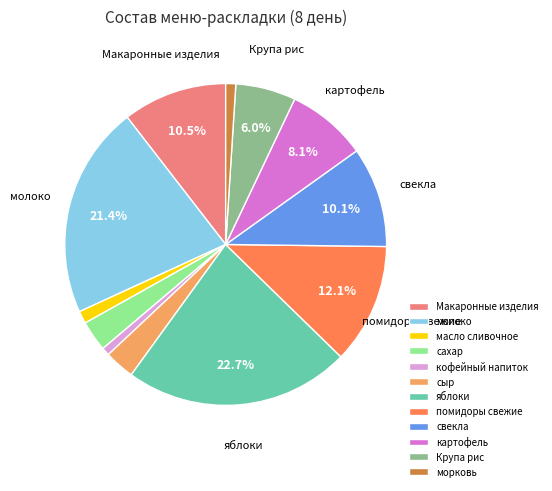

True or false: молоко accounts for 9% of the total.

False